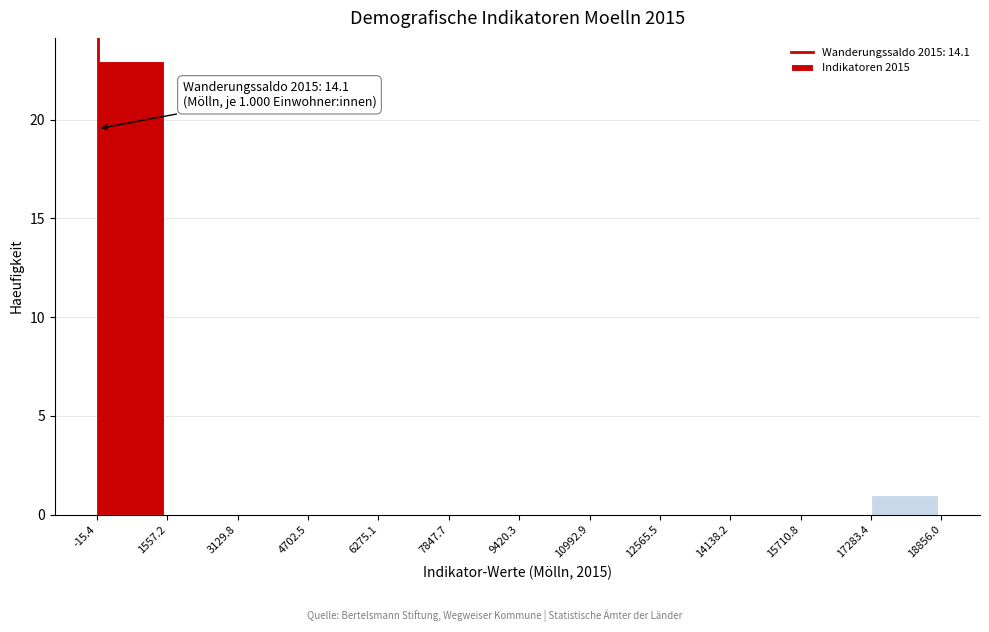

Over which range of the x-axis is the bar tallest?

-15.4 to 1557.2